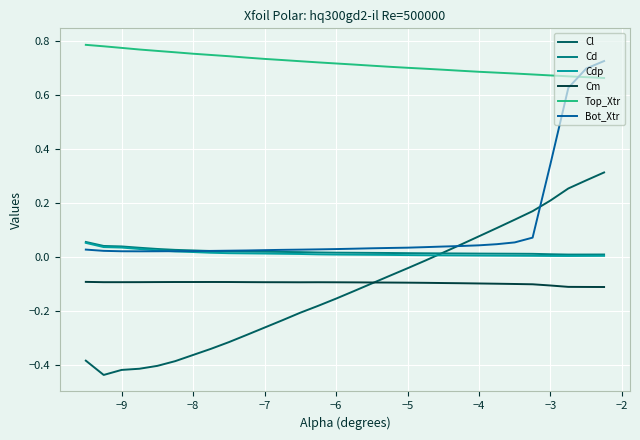

True or false: Bot_Xtr and Cm intersect in this chart.

False